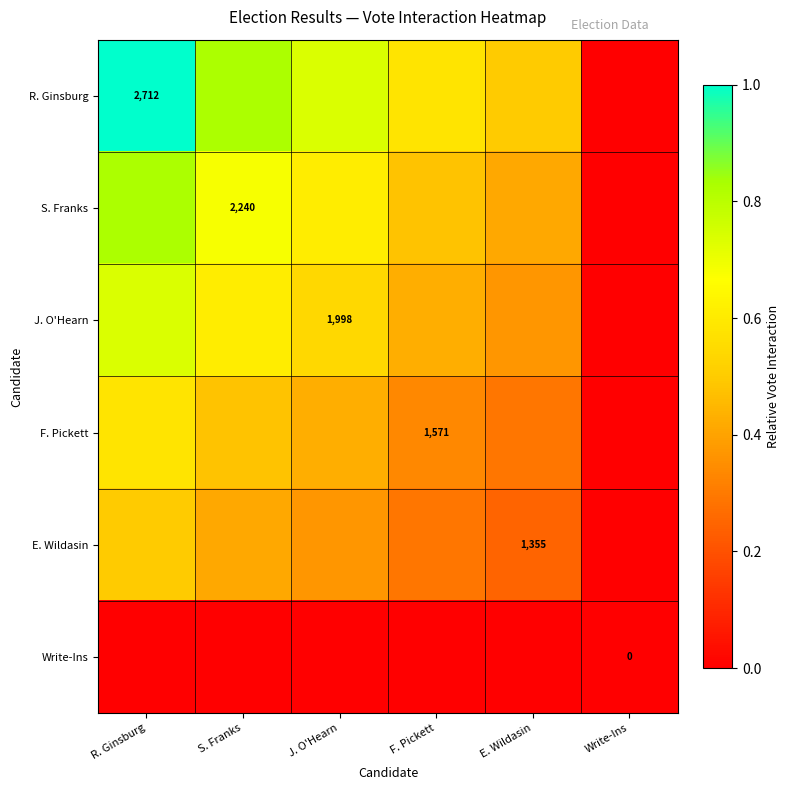

How many data points in E. Wildasin are above 0?

5